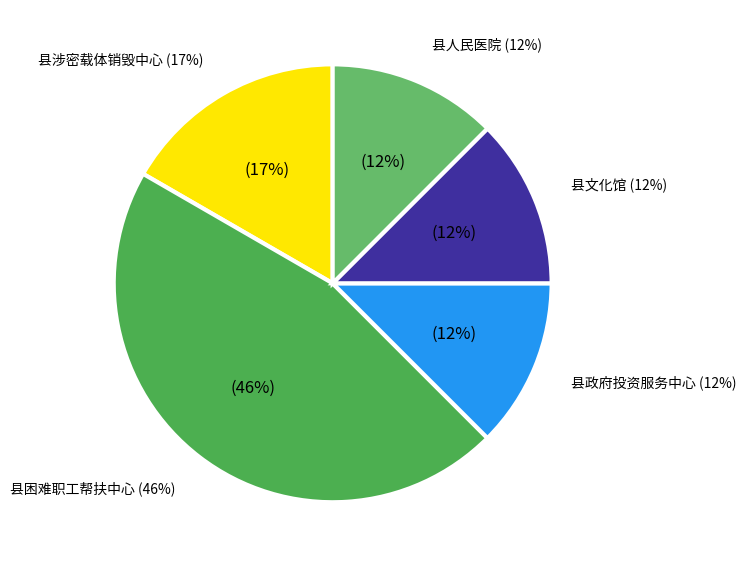

What percentage is the 县困难职工帮扶中心 slice, to the nearest percent?

46%